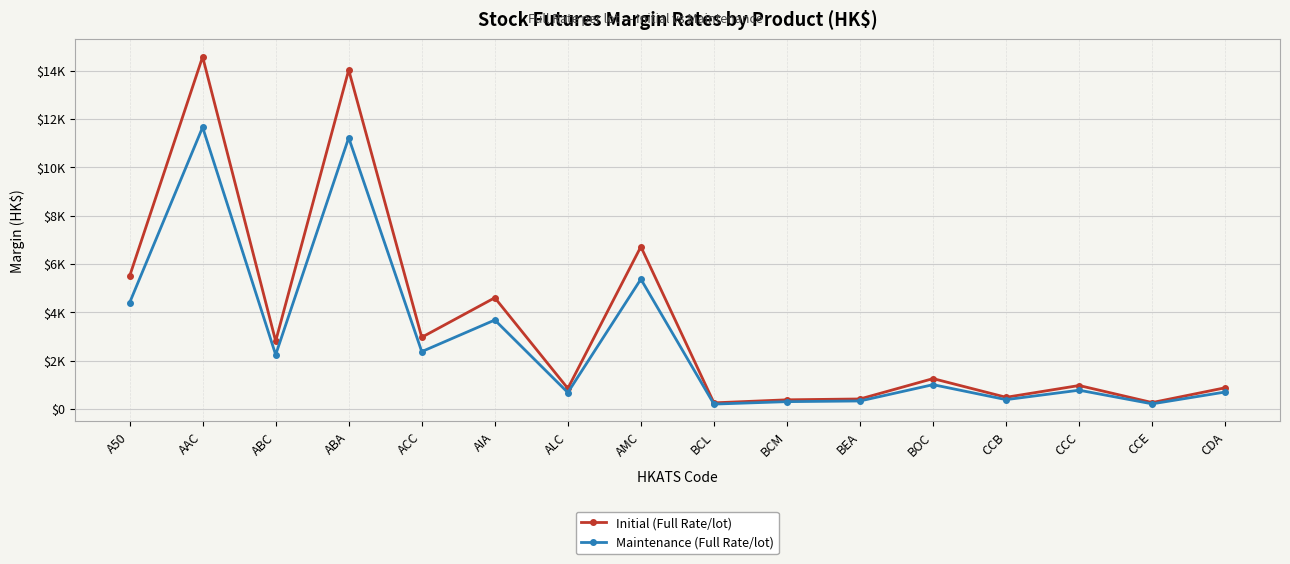

Which series has the widest spread of values?

Initial (Full Rate/lot)